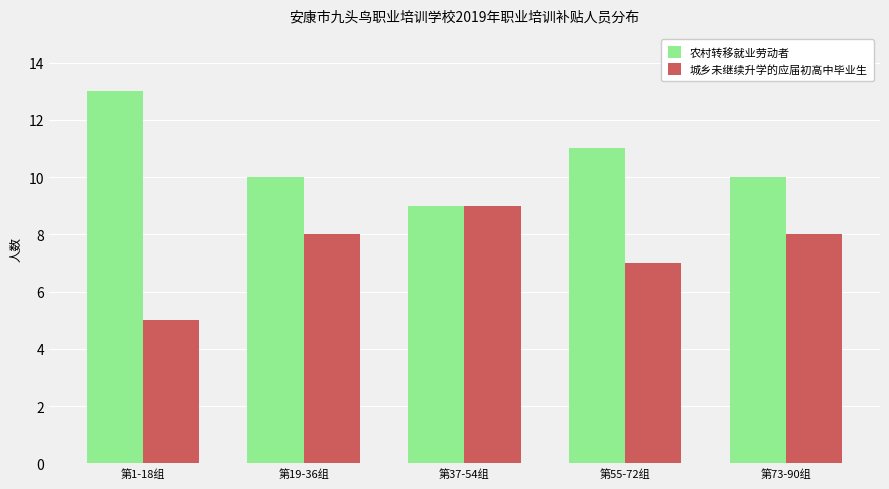

Where does the 农村转移就业劳动者 series first go above 10?

第1-18组